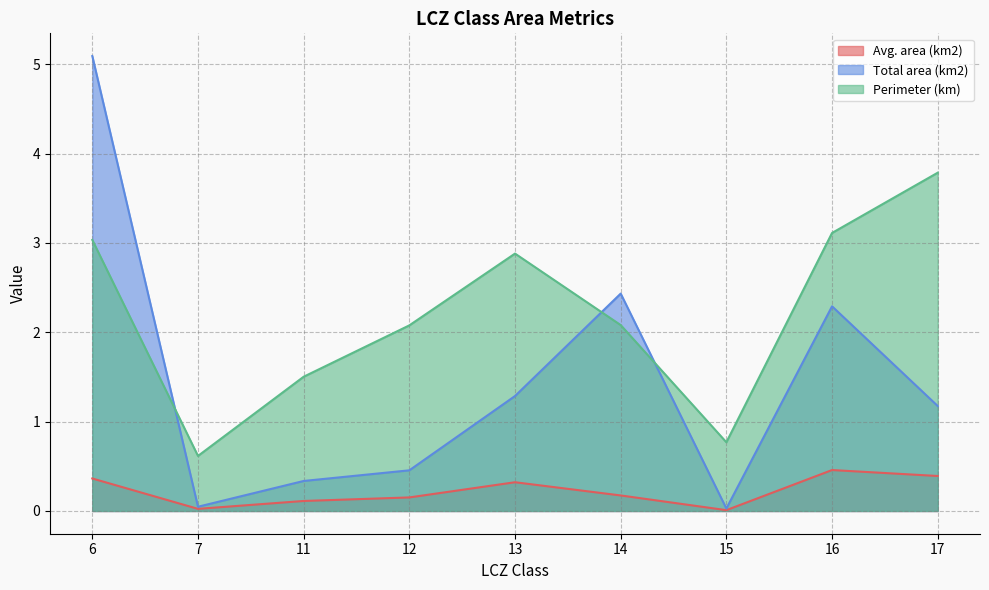

True or false: Avg. area (km2) has a value of 0.5 at 13.

False